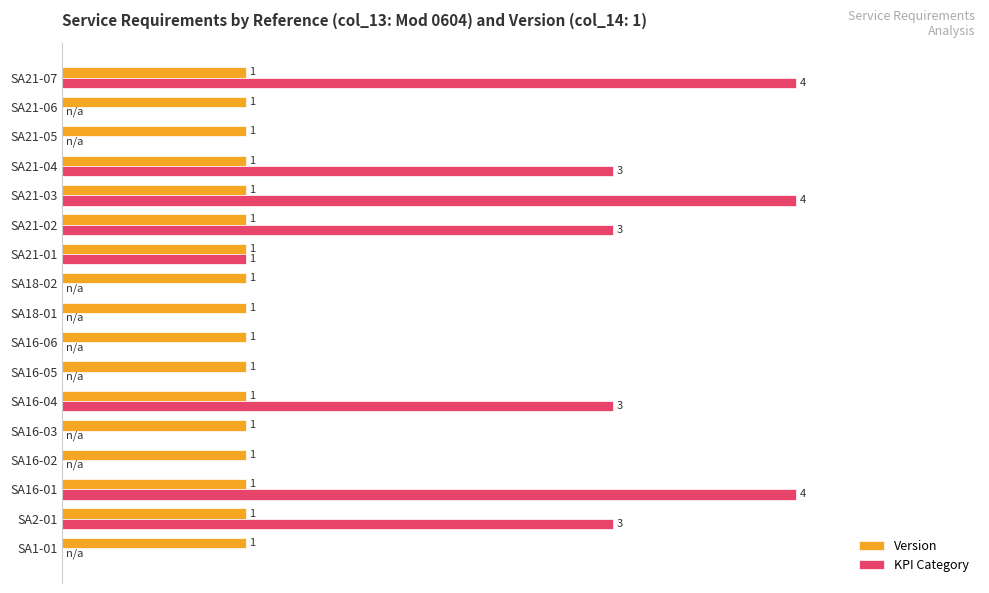

Which series has the largest total across all categories?

KPI Category